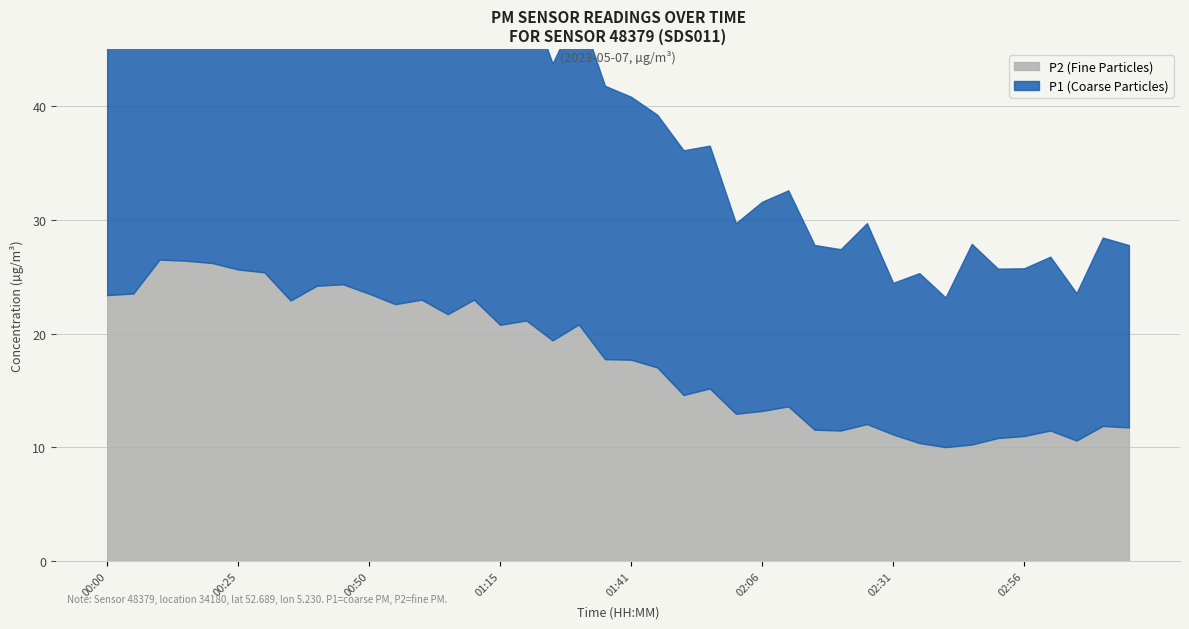

True or false: P2 and P1 cross at least once.

False